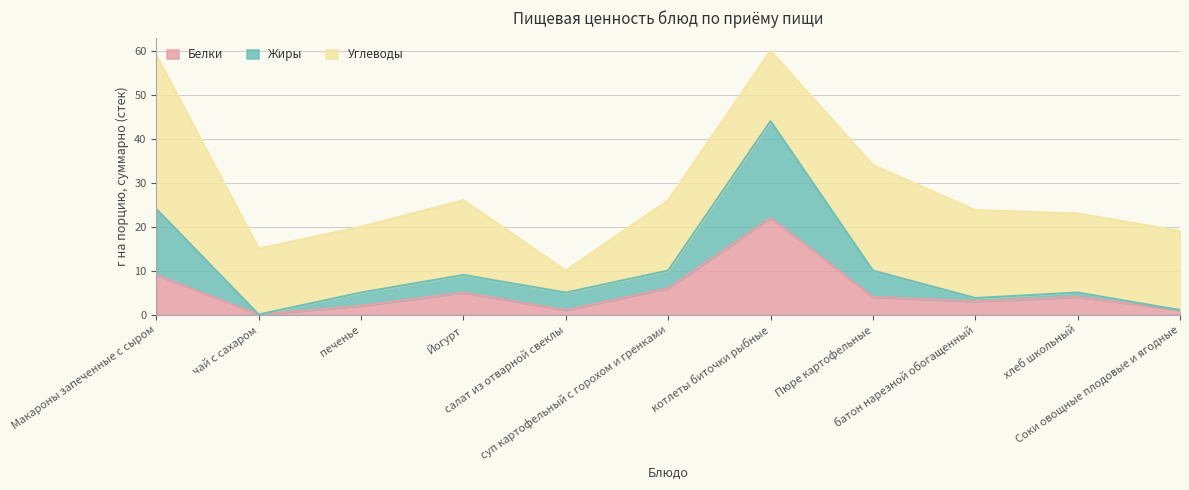

Where is Белки nearest to the value 11?

Макароны запеченные с сыром